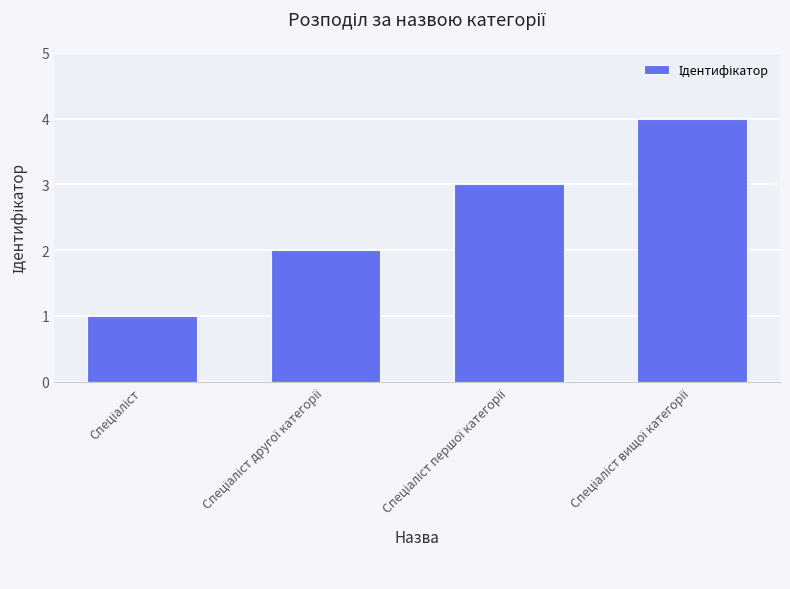

What is the sum of all values?

10